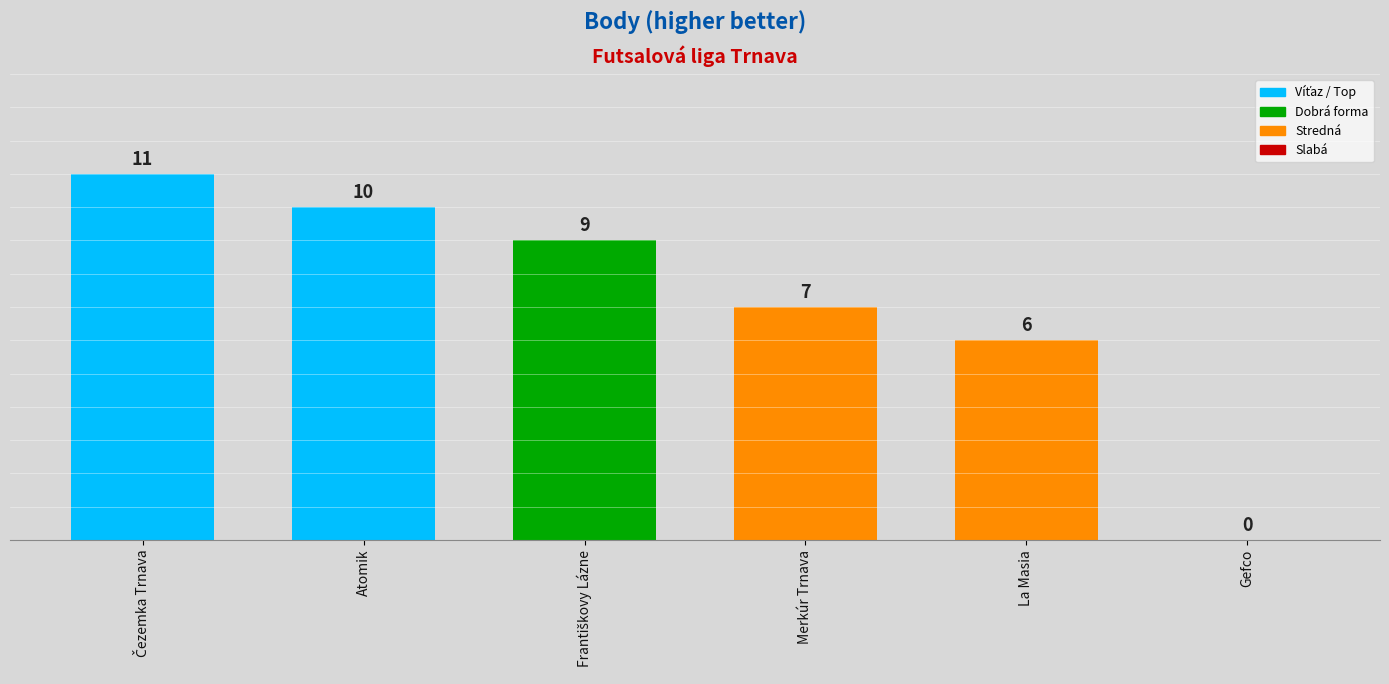

Reading left to right, list all the values displayed in this chart.

11	10	9	7	6	0